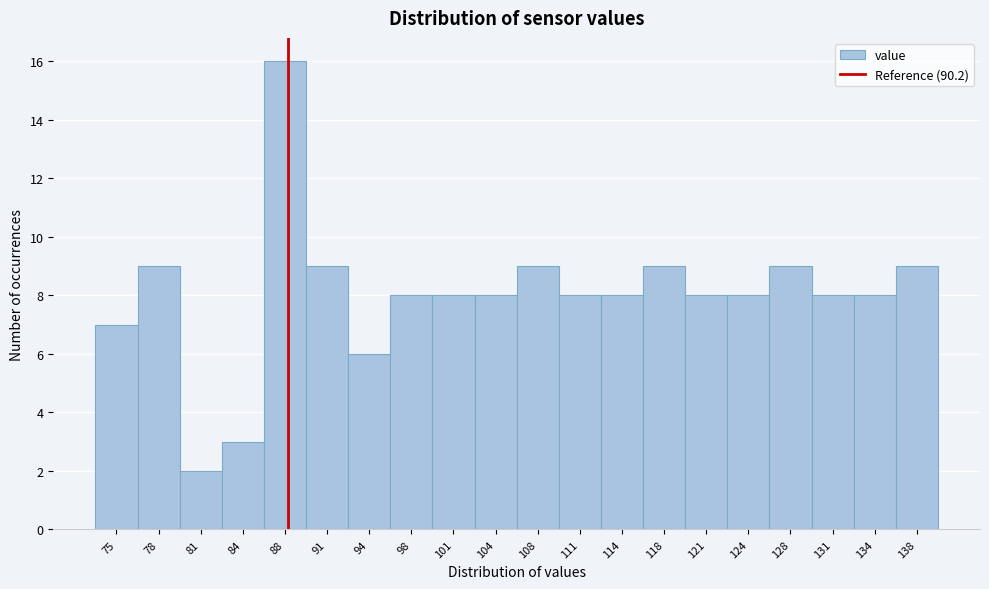

Reading left to right, what are all the values shown in this chart?

75=7	78=9	81=2	84=3	88=16	91=9	94=6	98=8	101=8	104=8	108=9	111=8	114=8	118=9	121=8	124=8	128=9	131=8	134=8	138=9